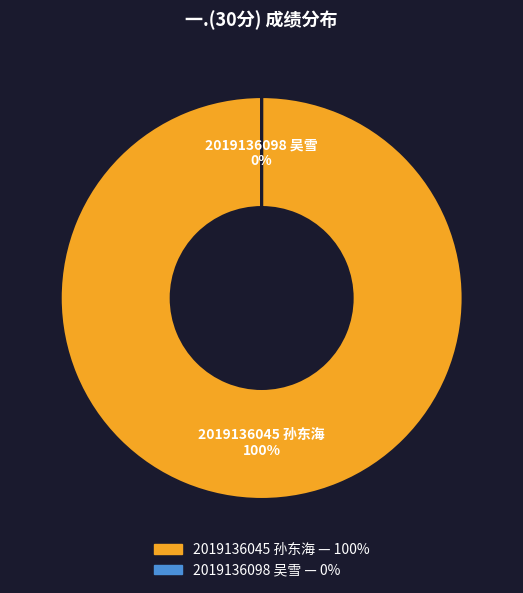

Combined, what portion of the pie is 2019136045 孙东海 and 2019136098 吴雪?

100.0%